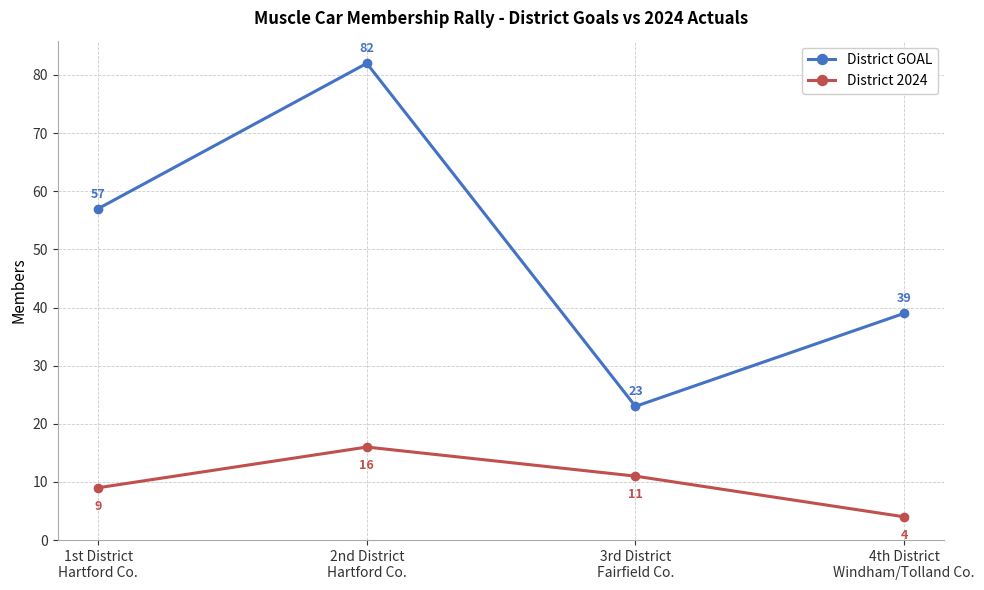

Which series changed the most between 1st District
Hartford Co. and 4th District
Windham/Tolland Co.?

District GOAL